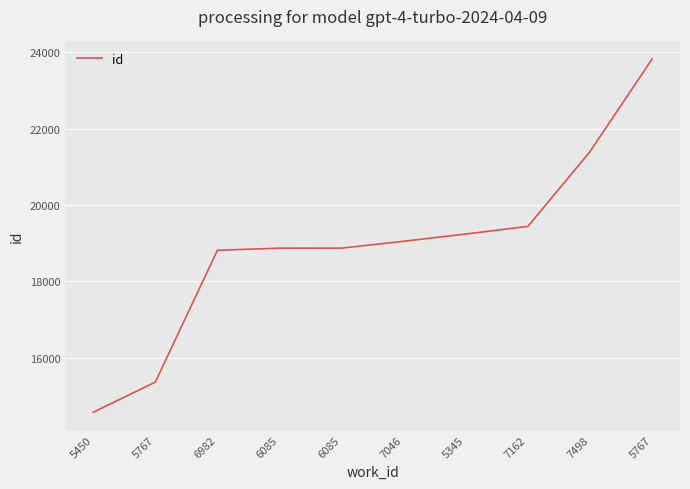

At which label does the data first exceed 19050?

5345